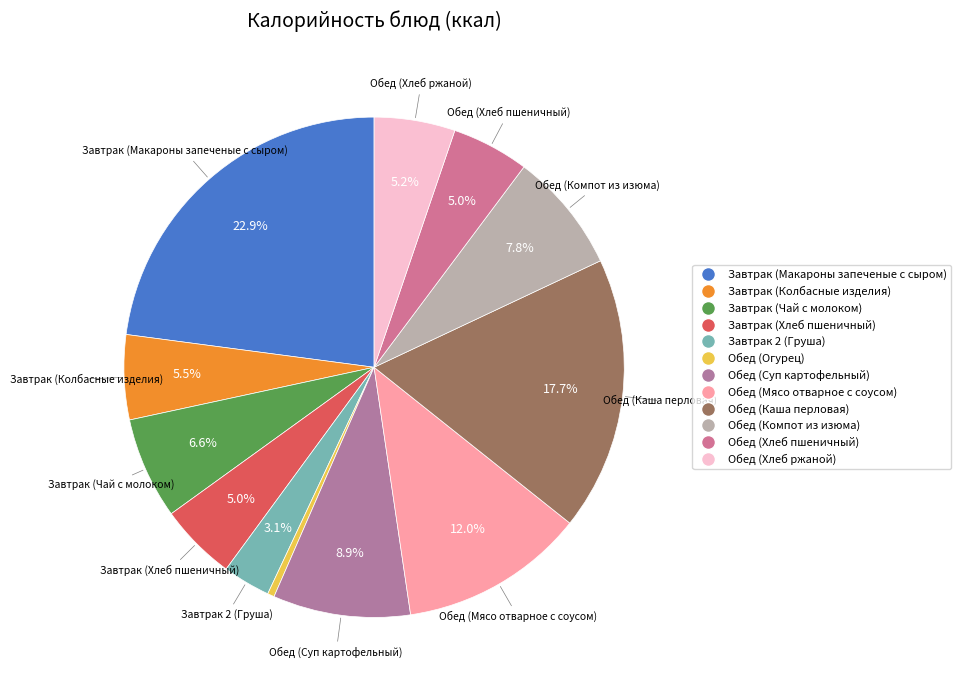

To the nearest percent, what portion does Обед (Хлеб пшеничный) represent?

5%